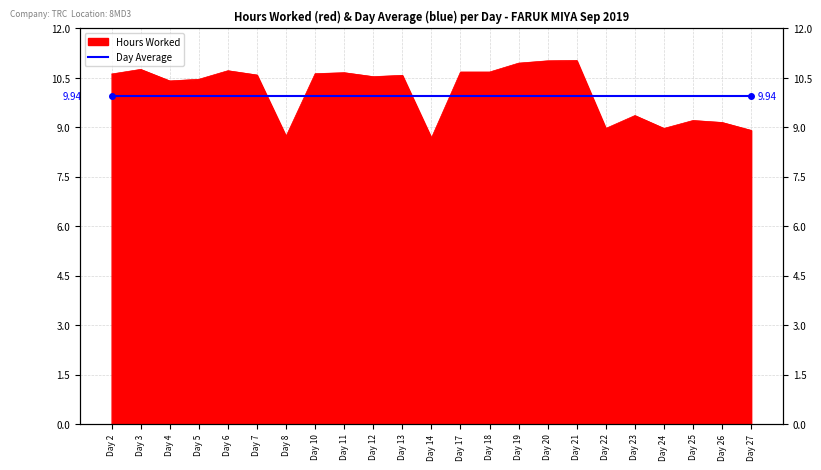

Where is the first local minimum?

Day 4